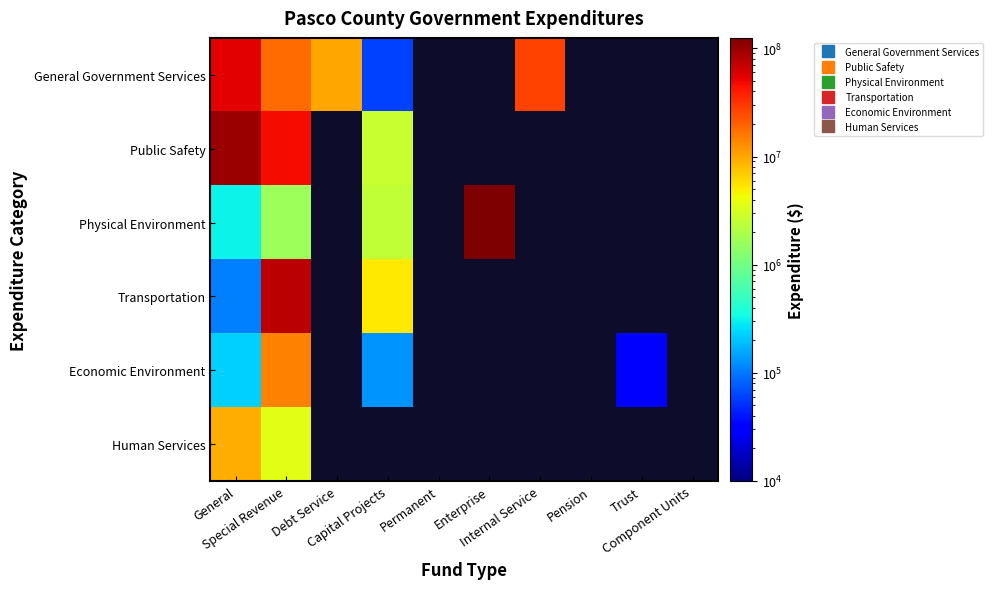

The value of Economic Environment at General is 226800.0. True or false?

True